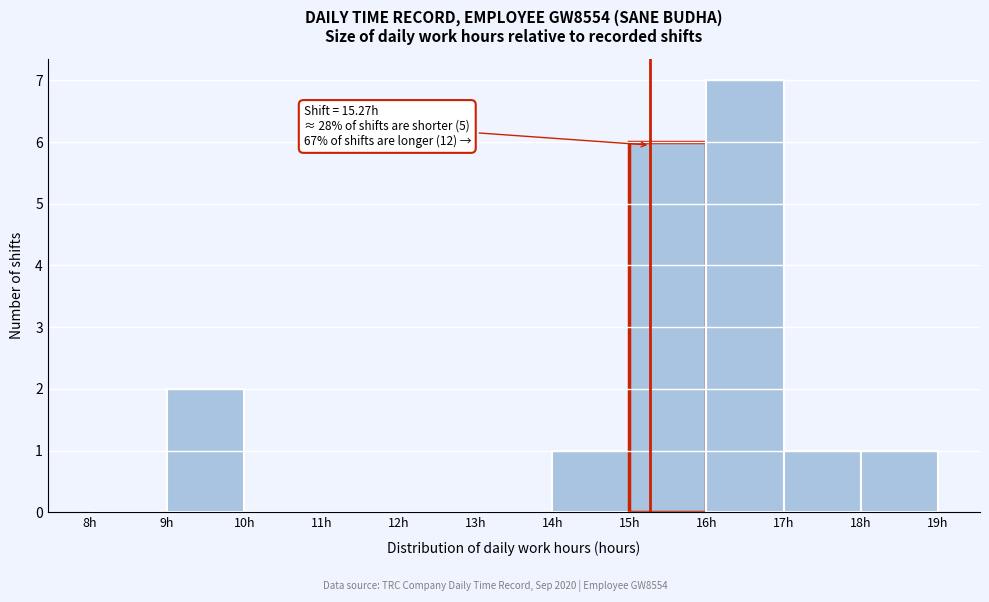

Which range on the x-axis has the tallest bar?

16 to 17